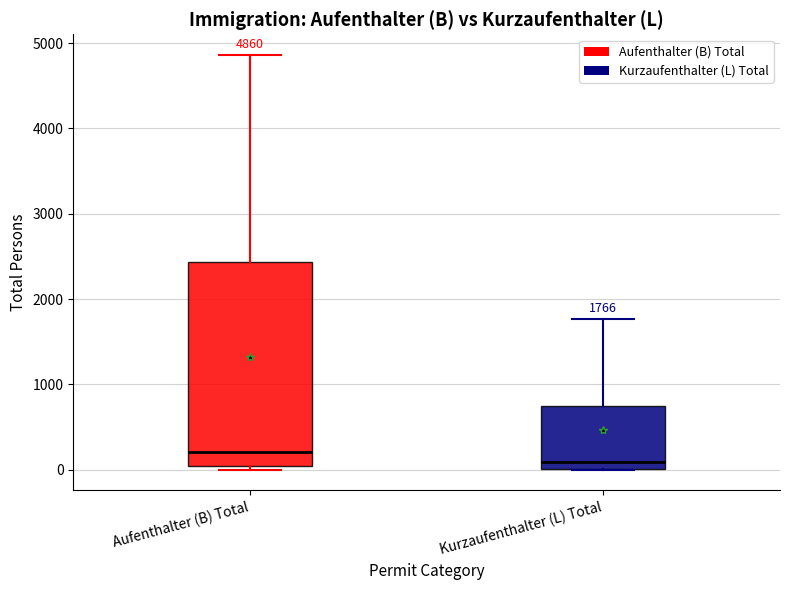

Which box has the highest median line?

Aufenthalter (B) Total